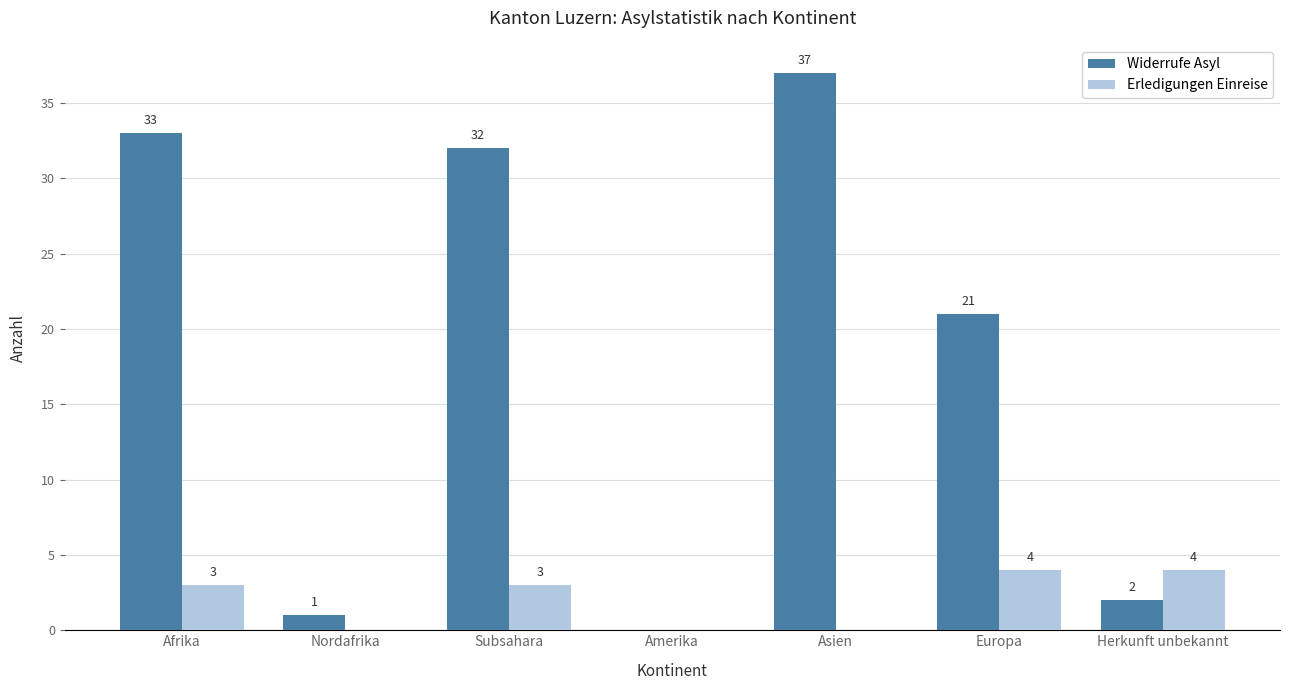

What is the average value of the Widerrufe Asyl series?

18